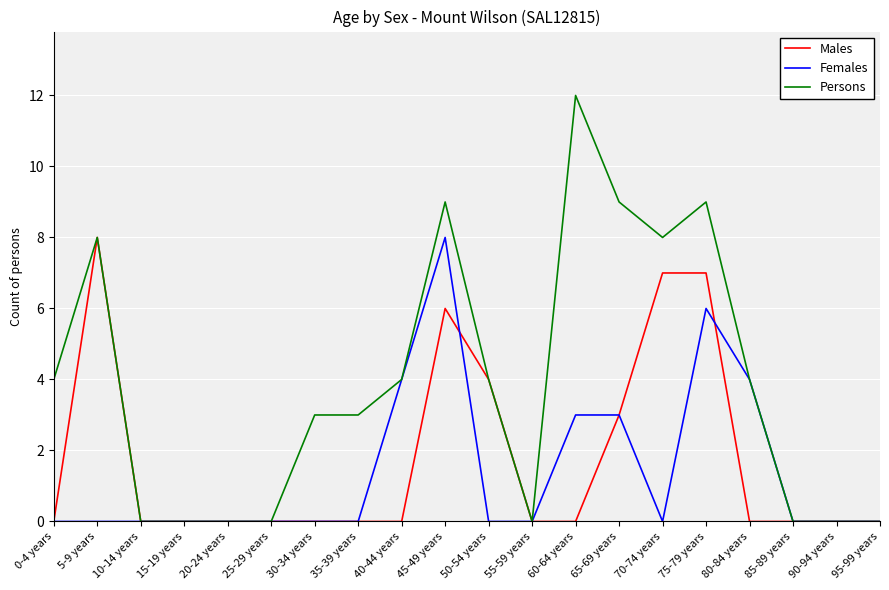

What is the spread (max minus min) of values at 30-34 years?

3